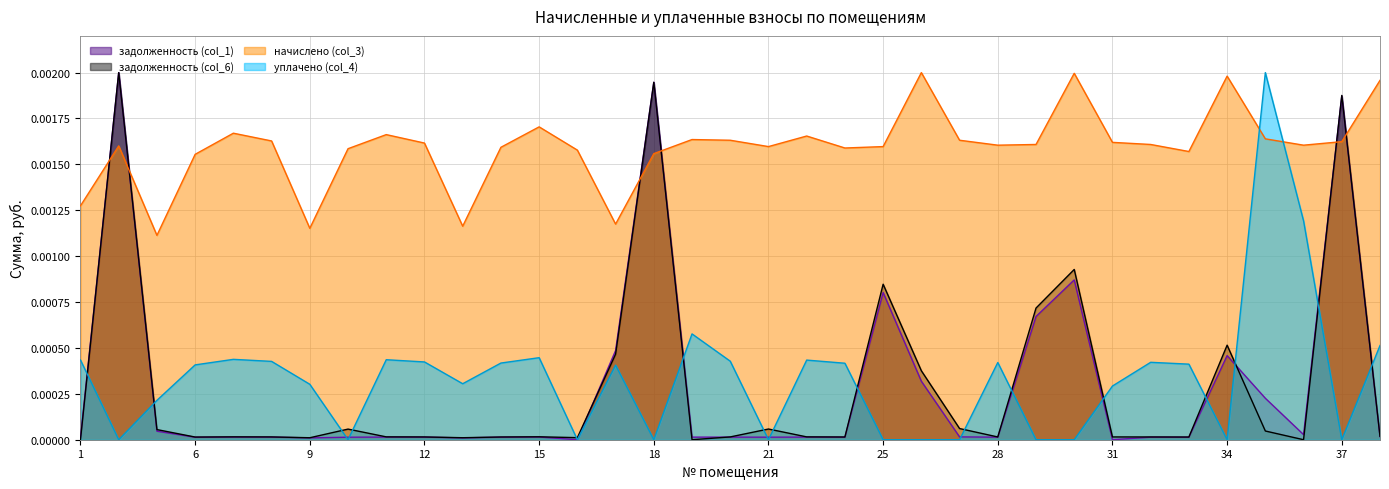

Reading left to right, list all the values displayed in this chart.

задолженность (col_1): 0.0	0.0	0.0	0.0	0.0	0.0	0.0	0.0	0.0	0.0	0.0	0.0	0.0	0.0	0.0	0.0	0.0	0.0	0.0	0.0	0.0	0.0	0.0	0.0	0.0	0.0	0.0	0.0	0.0	0.0	0.0	0.0	0.0	0.0	0.0
задолженность (col_6): 0.0	0.0	0.0	0.0	0.0	0.0	0.0	0.0	0.0	0.0	0.0	0.0	0.0	0.0	0.0	0.0	0.0	0.0	0.0	0.0	0.0	0.0	0.0	0.0	0.0	0.0	0.0	0.0	0.0	0.0	0.0	0.0	0.0	0.0	0.0
начислено (col_3): 0.0	0.0	0.0	0.0	0.0	0.0	0.0	0.0	0.0	0.0	0.0	0.0	0.0	0.0	0.0	0.0	0.0	0.0	0.0	0.0	0.0	0.0	0.0	0.0	0.0	0.0	0.0	0.0	0.0	0.0	0.0	0.0	0.0	0.0	0.0
уплачено (col_4): 0.0	0.0	0.0	0.0	0.0	0.0	0.0	0.0	0.0	0.0	0.0	0.0	0.0	0.0	0.0	0.0	0.0	0.0	0.0	0.0	0.0	0.0	0.0	0.0	0.0	0.0	0.0	0.0	0.0	0.0	0.0	0.0	0.0	0.0	0.0